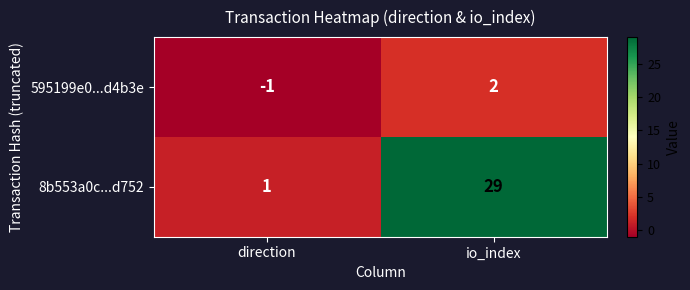

List the labels in order of 595199e0...d4b3e value, largest first.

io_index, direction